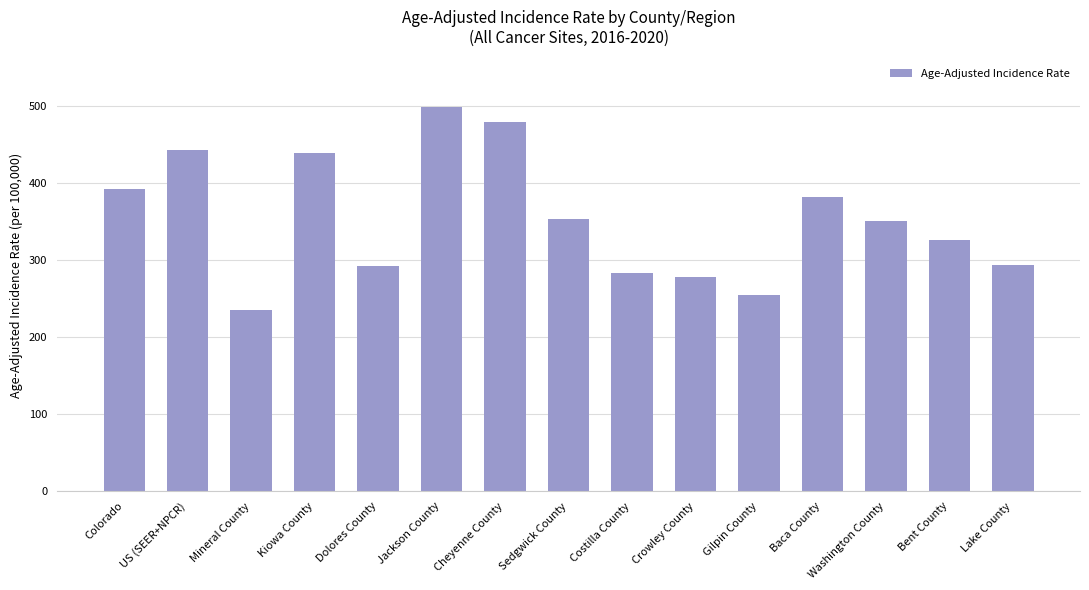

What value does the data have at Bent County?

326.0